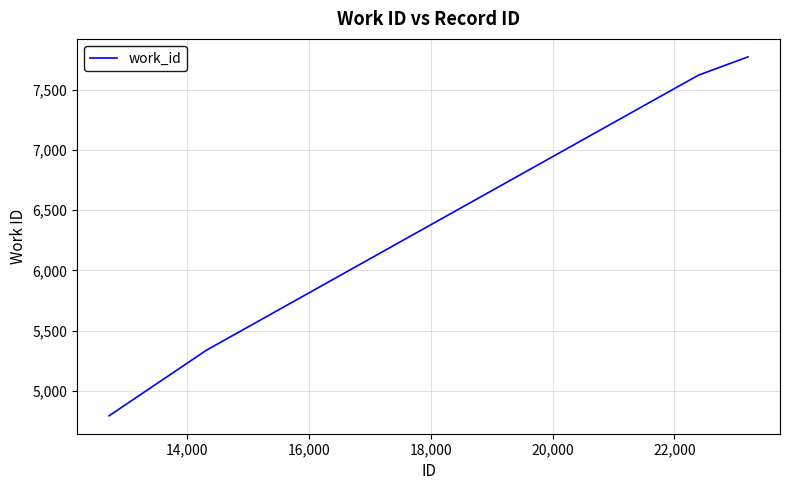

Does the chart have visible grid lines?

Yes